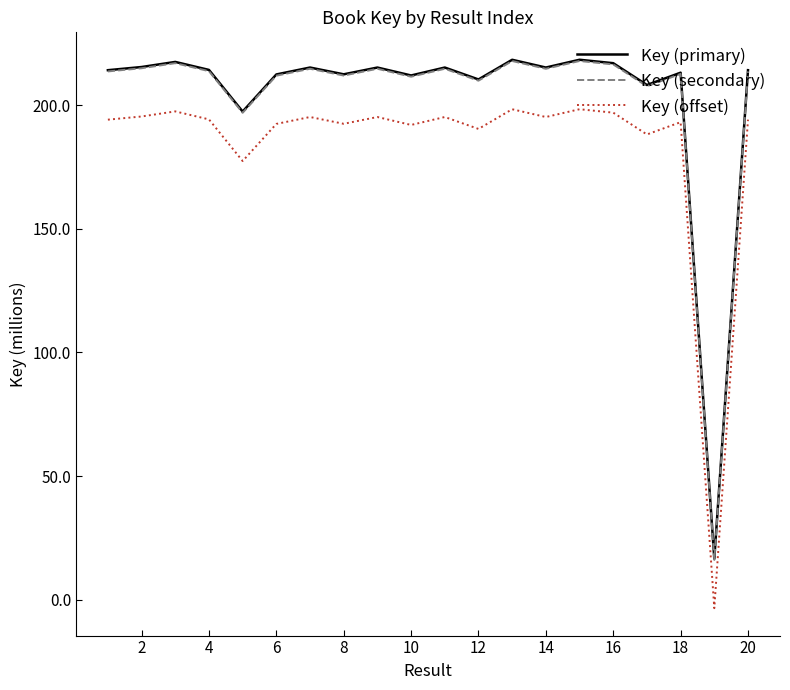

What is the lowest value of the Key (secondary) series?

16.1